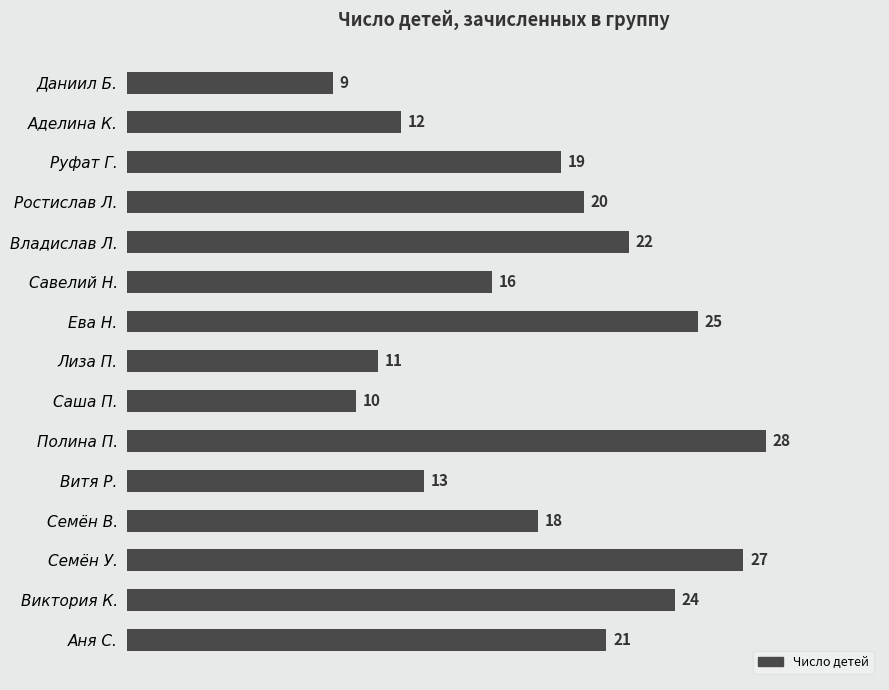

How many bars are there in total?

15